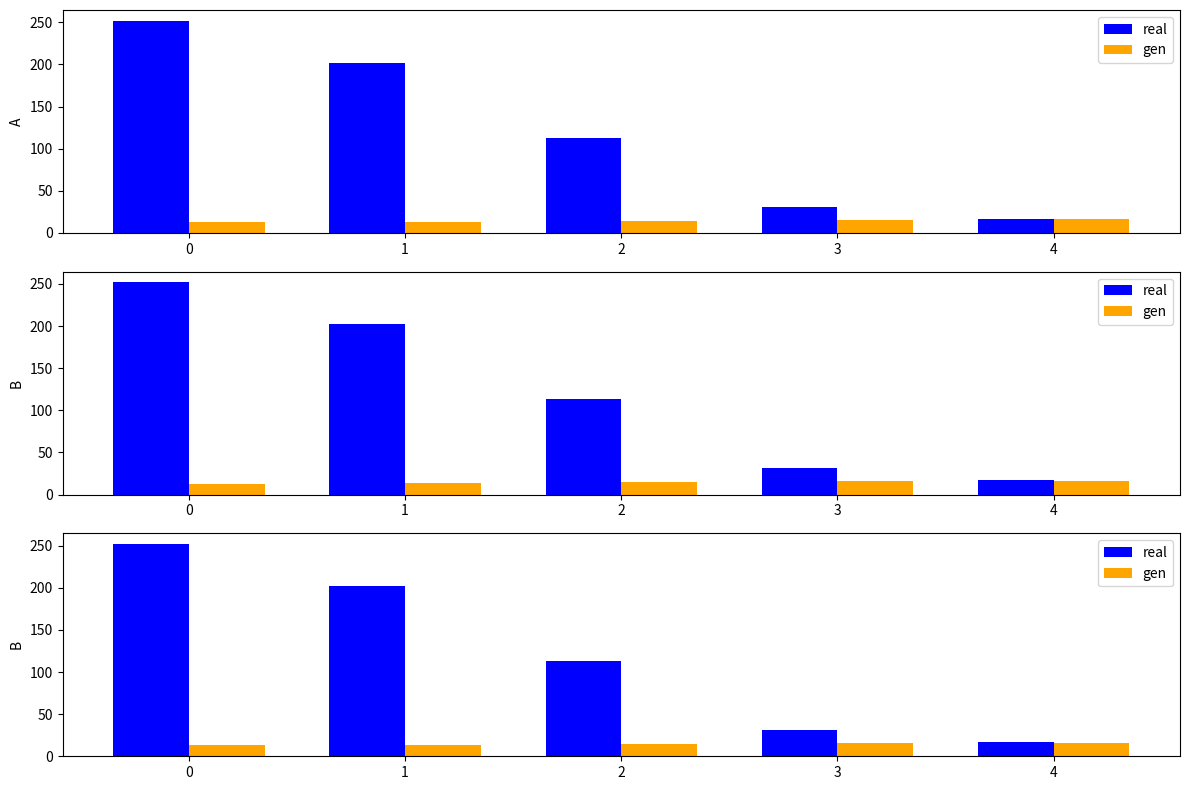

The real series shows 31.0 at 3. True or false?

True